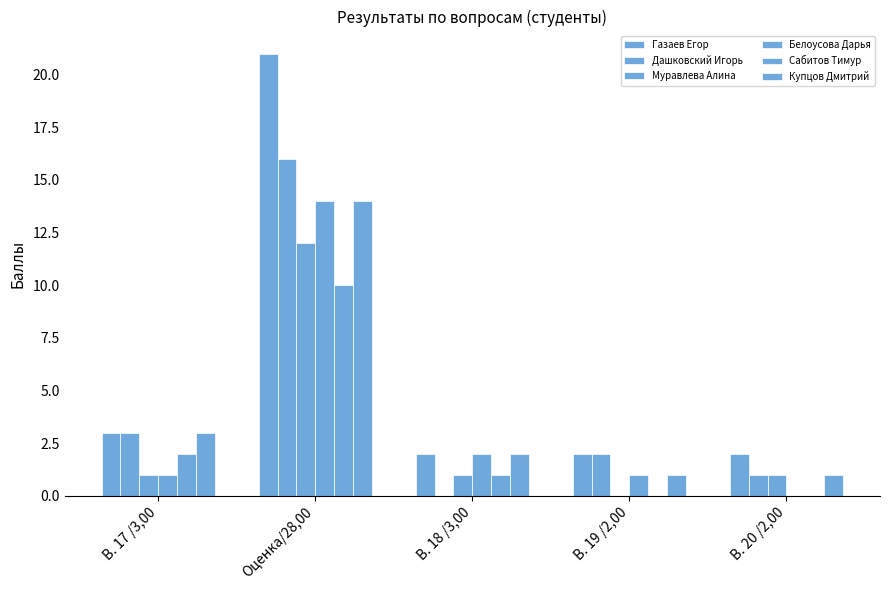

How many groups of bars are there?

5